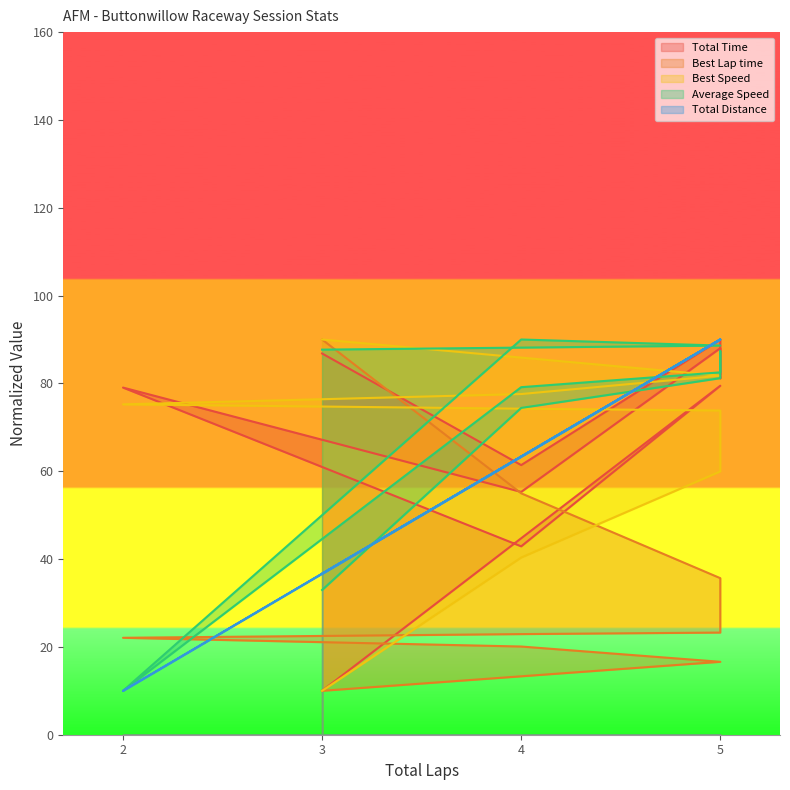

Where is Total Distance nearest to the value 49?

3